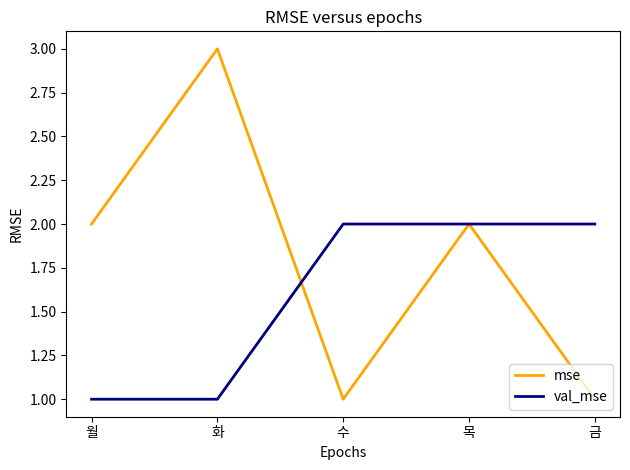

Which label corresponds to the largest value in the chart?

화